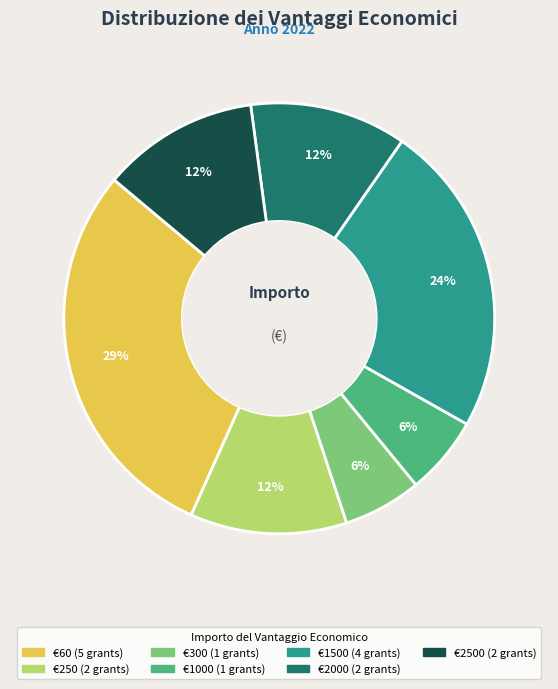

To the nearest percent, what is the average slice percentage?

14%